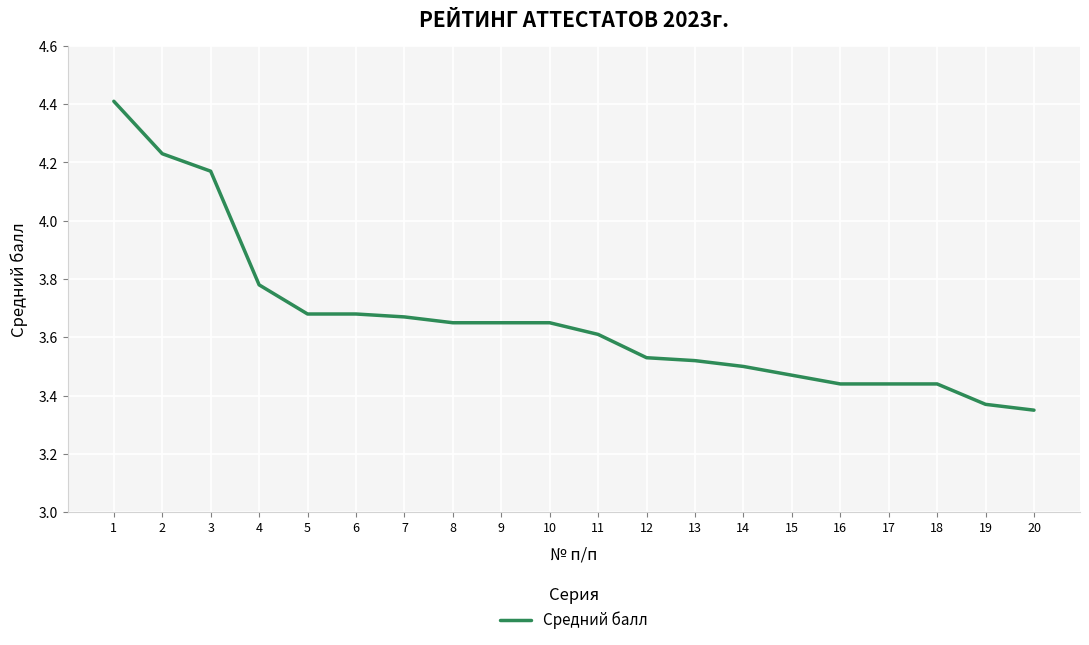

Does the chart display data point markers on the line(s)?

No